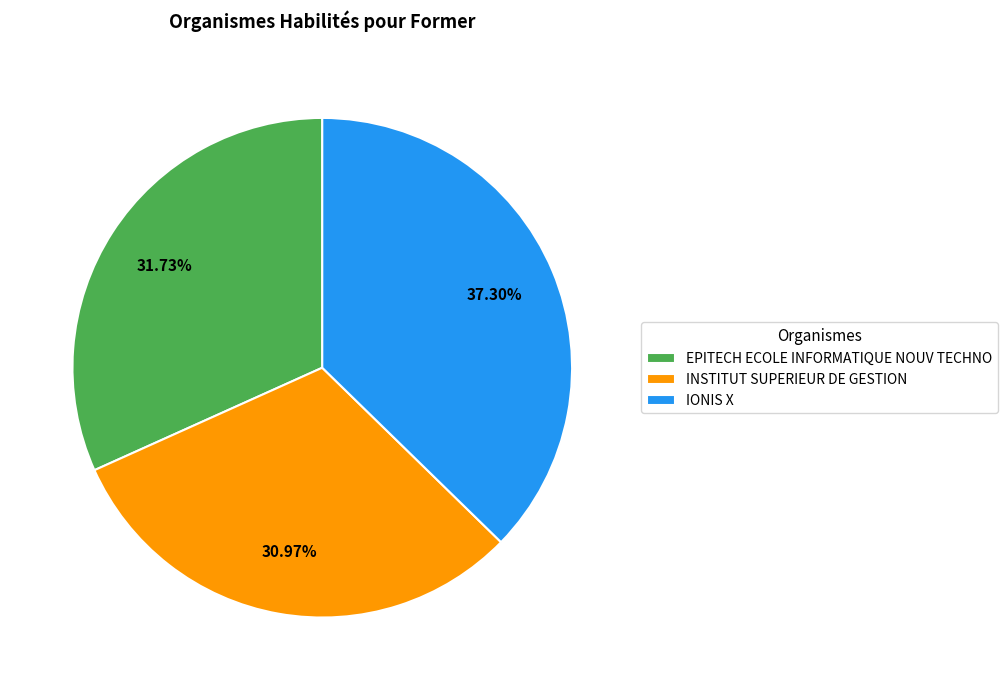

What percentage is NOT represented by EPITECH ECOLE INFORMATIQUE NOUV TECHNO?

68.3%